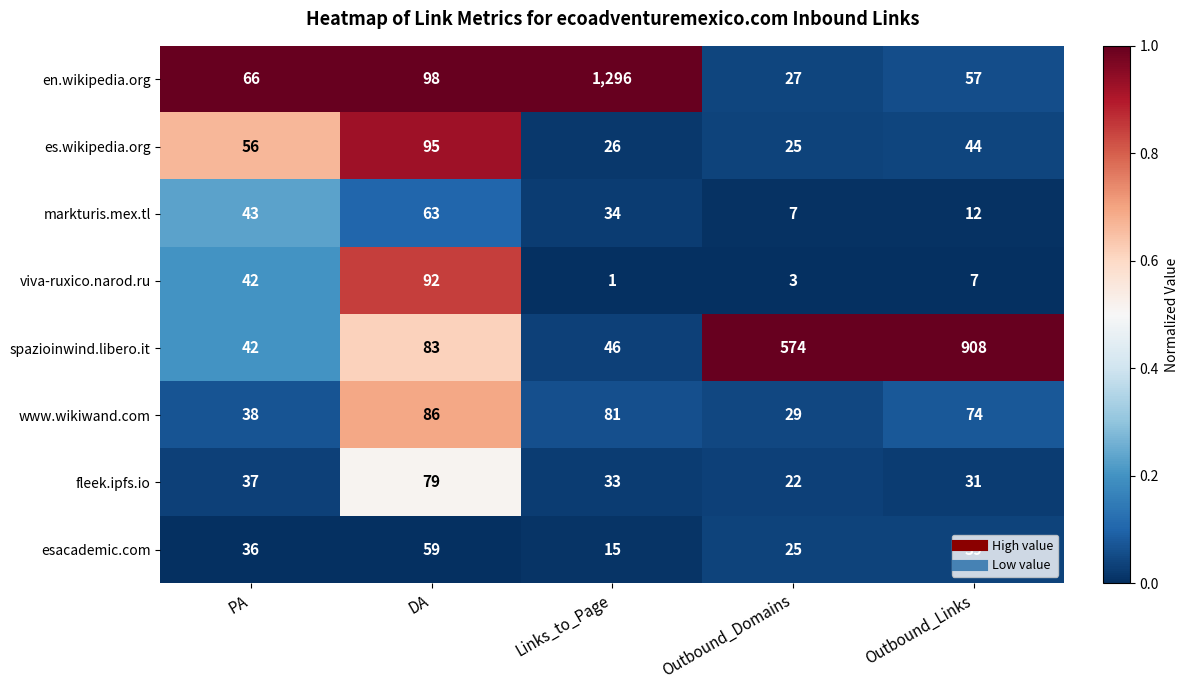

Which series has the largest total across all categories?

spazioinwind.libero.it